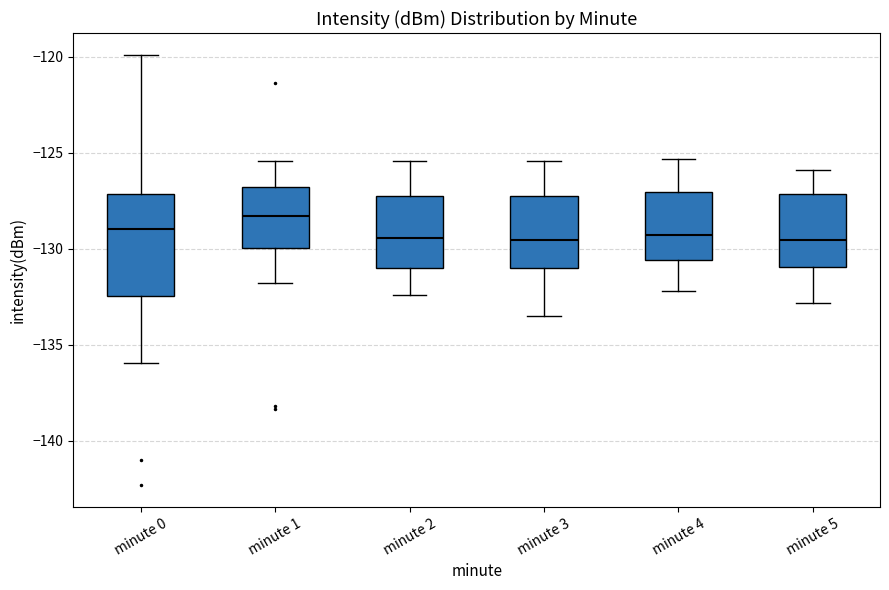

Where does the median line of the box for minute 1 sit on the y-axis? The values are not printed on the chart, so give them approximately, as read against the axis.

-128.5